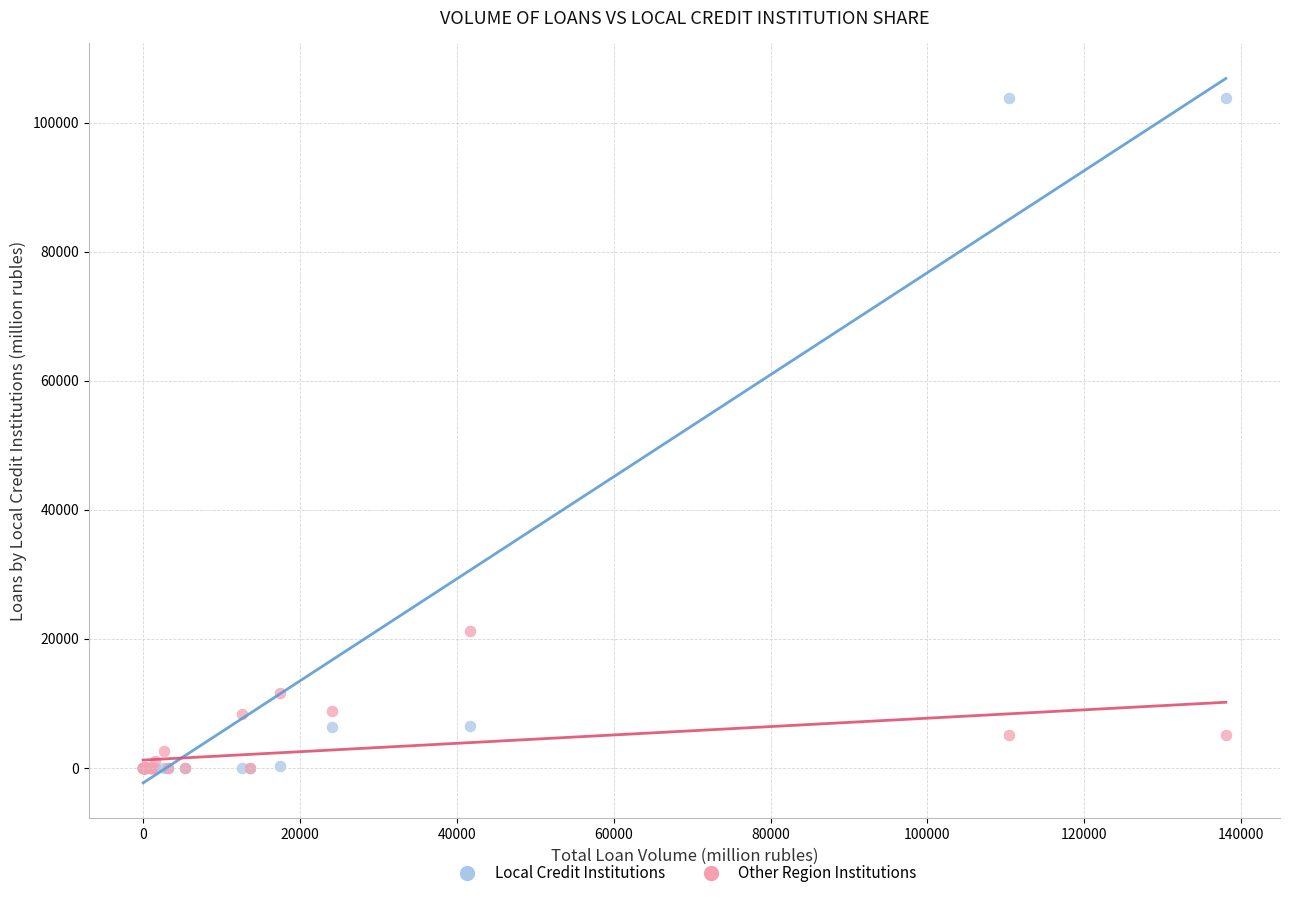

Across all series, what Y value is closest to 51911?

21199